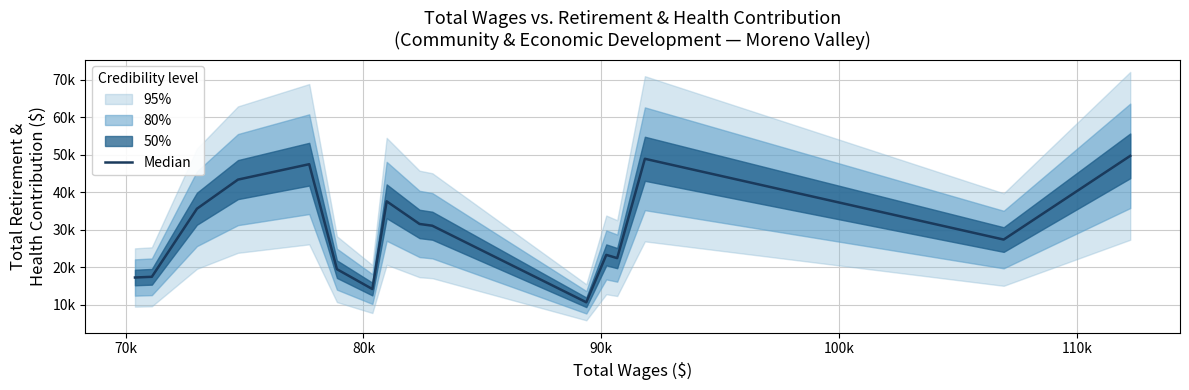

Reading left to right, what are all the values shown in this chart?

17280	17469	35616	43384	47492	19501	14205	37597	31556	31087	10673	23309	22452	48935	27398	49718